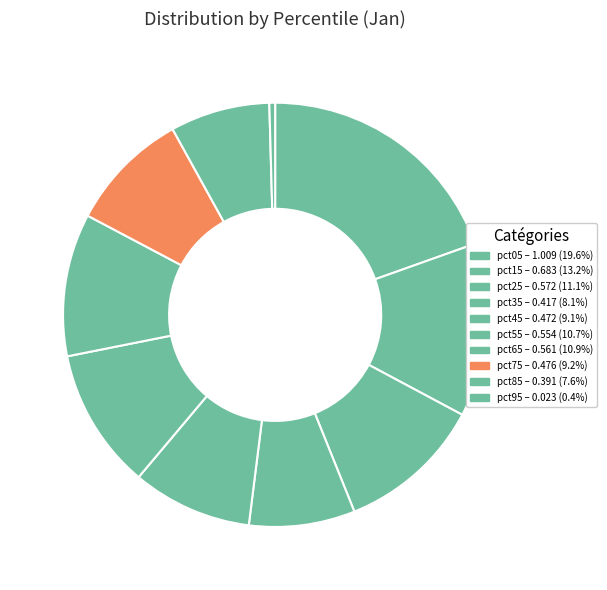

Approximately how many times larger is the value at pct85 compared to pct05?

0.4